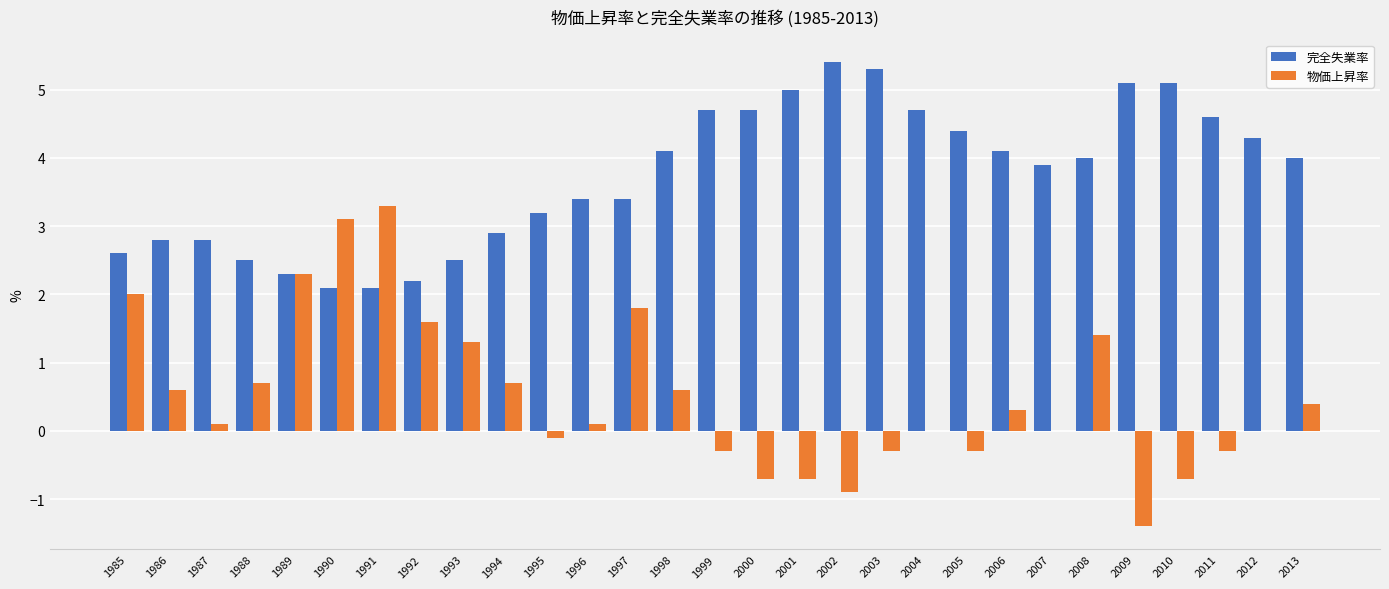

How many data points does each series have?

29